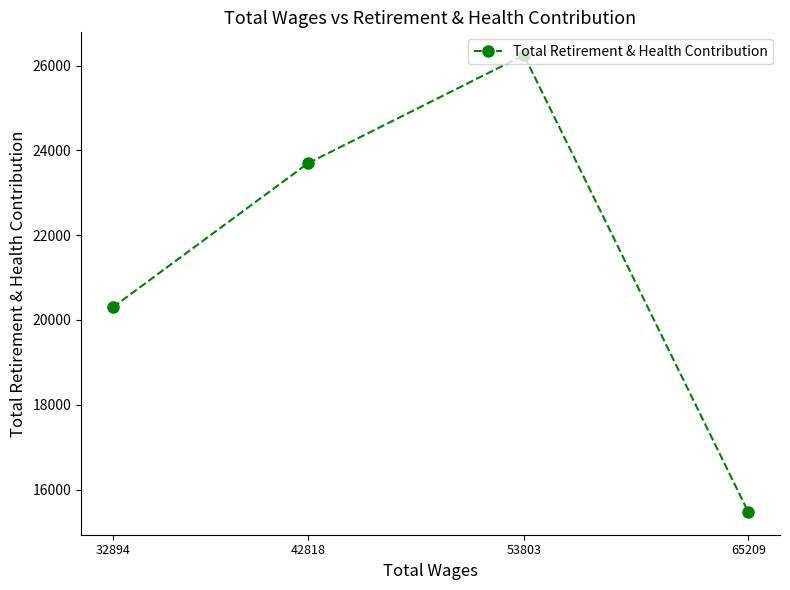

Does the chart display data point markers on the line(s)?

Yes